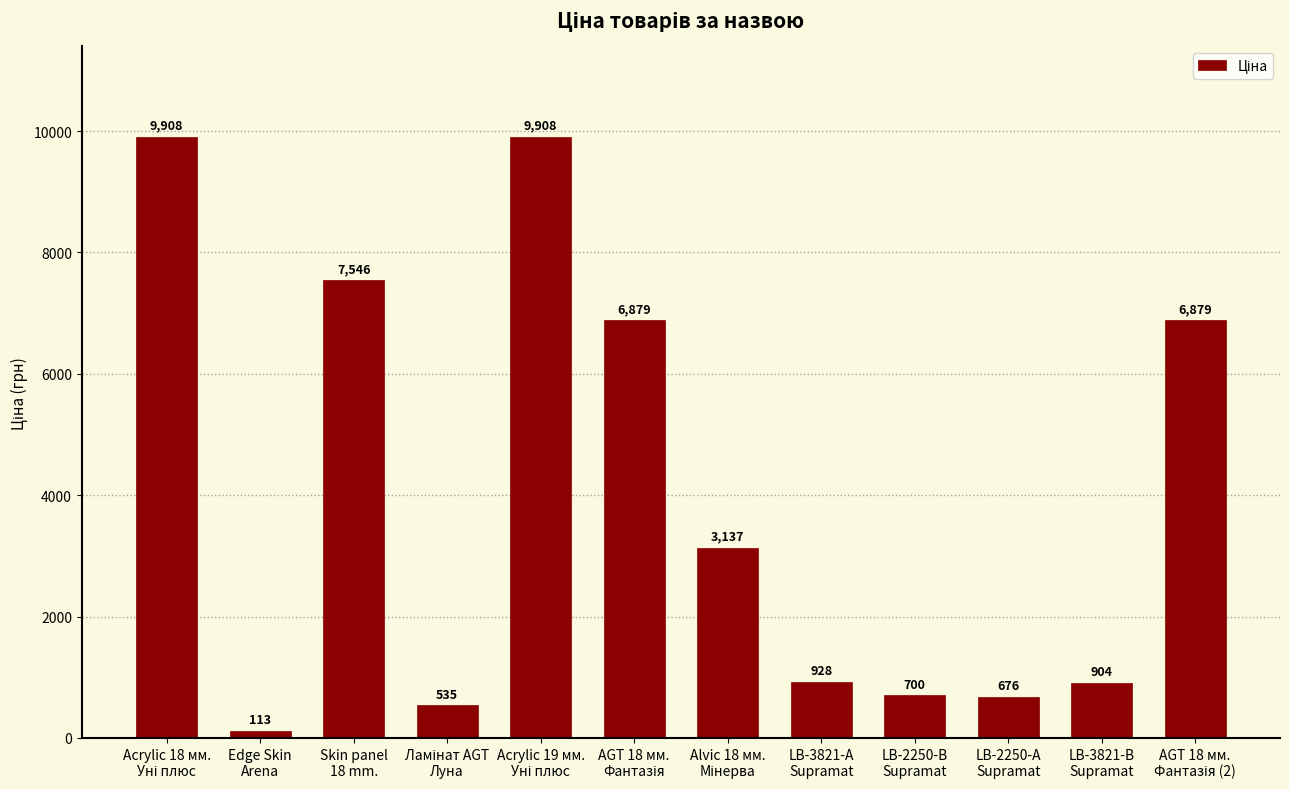

What is the value of the 4th bar from the left?

535.4